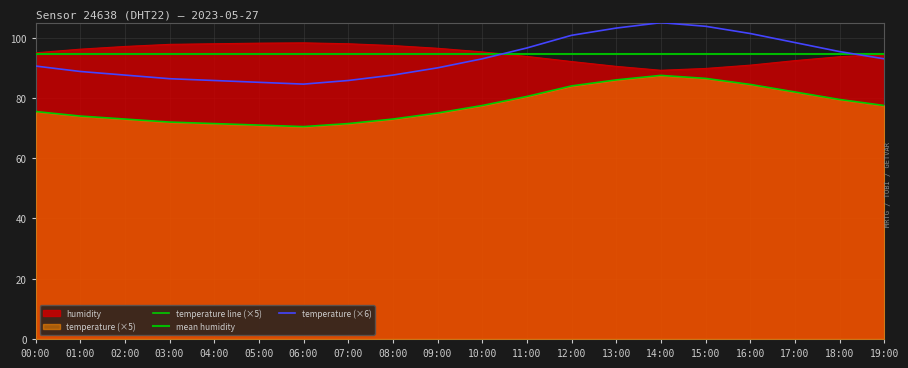

At which category does temperature reach its first local peak?

14:00